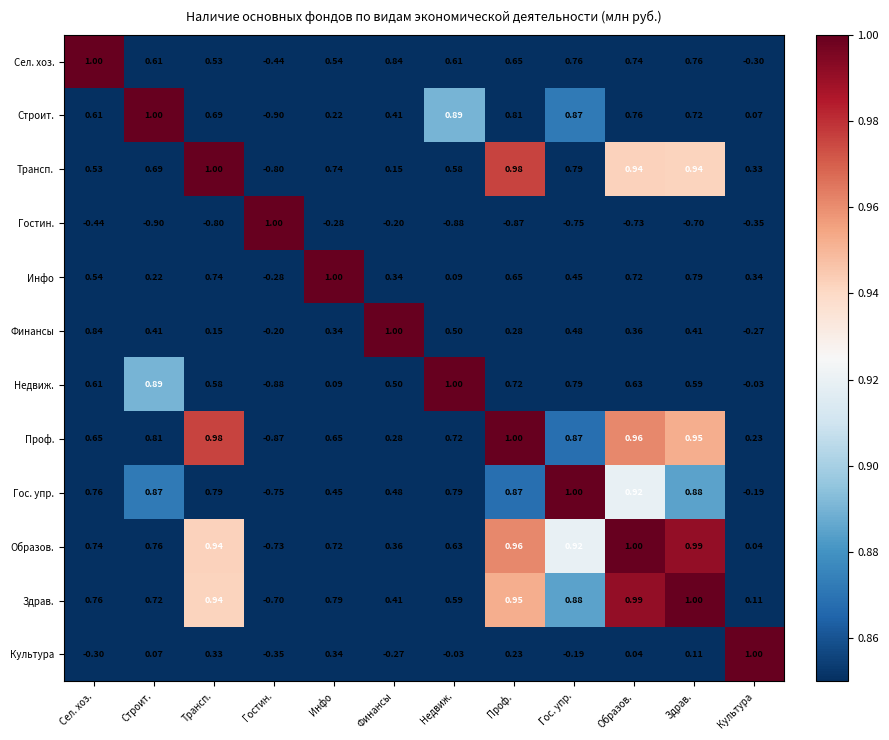

What is the difference between the highest and lowest values at Проф.?

1.9